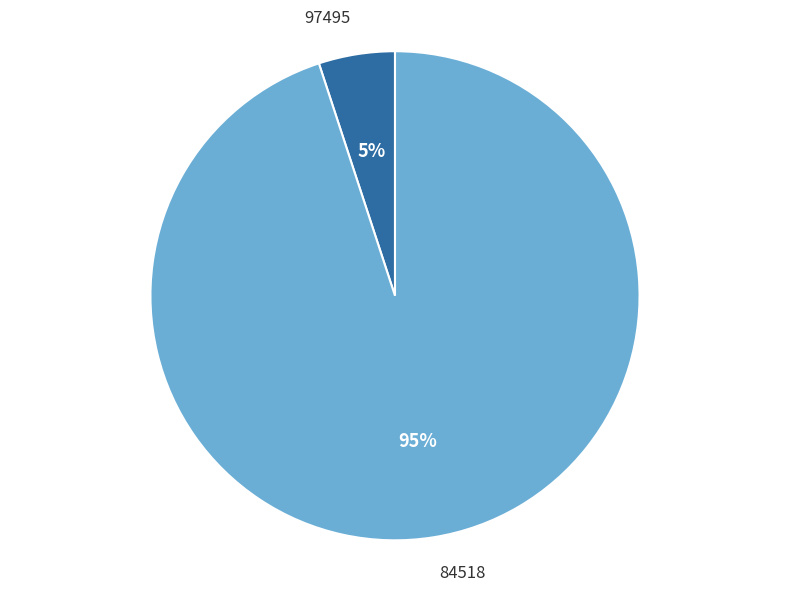

What is the majority slice?

84518